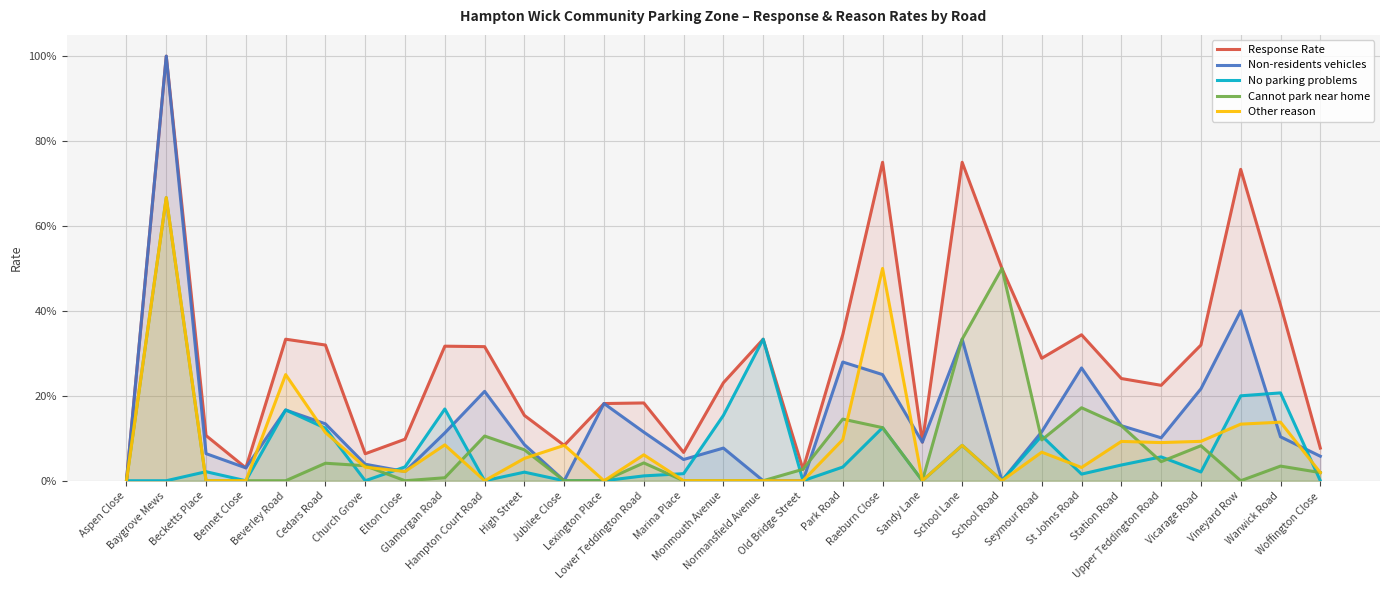

Which series has the widest spread of values?

Response Rate